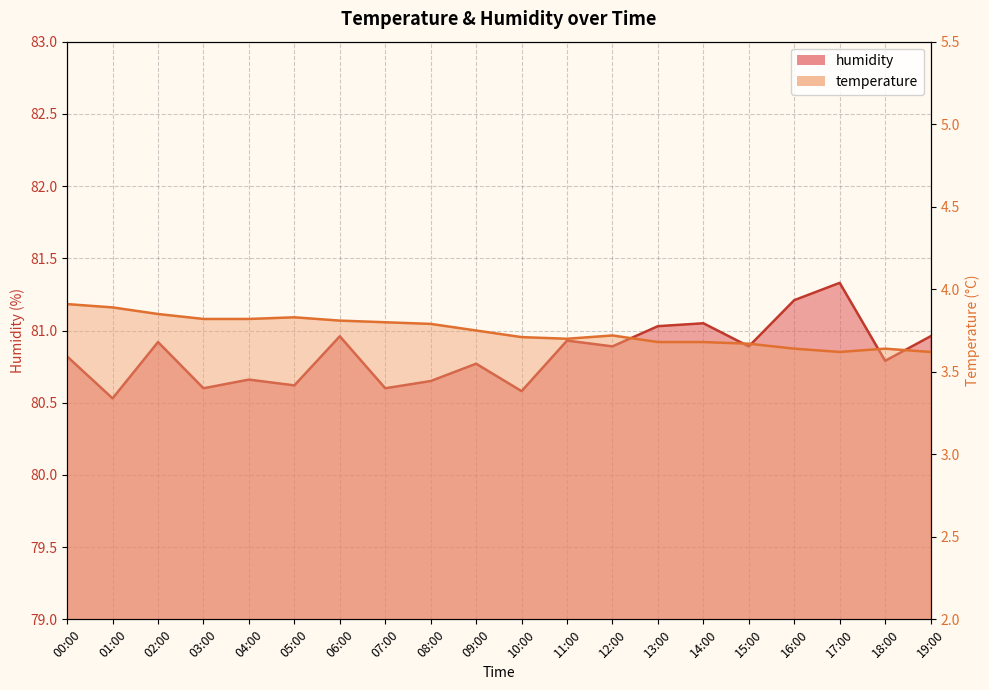

Reading left to right, transcribe all the data shown in this chart.

temperature: 00:00=3.9	01:00=3.9	02:00=3.9	03:00=3.8	04:00=3.8	05:00=3.8	06:00=3.8	07:00=3.8	08:00=3.8	09:00=3.8	10:00=3.7	11:00=3.7	12:00=3.7	13:00=3.7	14:00=3.7	15:00=3.7	16:00=3.6	17:00=3.6	18:00=3.6	19:00=3.6
humidity: 00:00=80.8	01:00=80.5	02:00=80.9	03:00=80.6	04:00=80.7	05:00=80.6	06:00=81.0	07:00=80.6	08:00=80.7	09:00=80.8	10:00=80.6	11:00=80.9	12:00=80.9	13:00=81.0	14:00=81.0	15:00=80.9	16:00=81.2	17:00=81.3	18:00=80.8	19:00=81.0